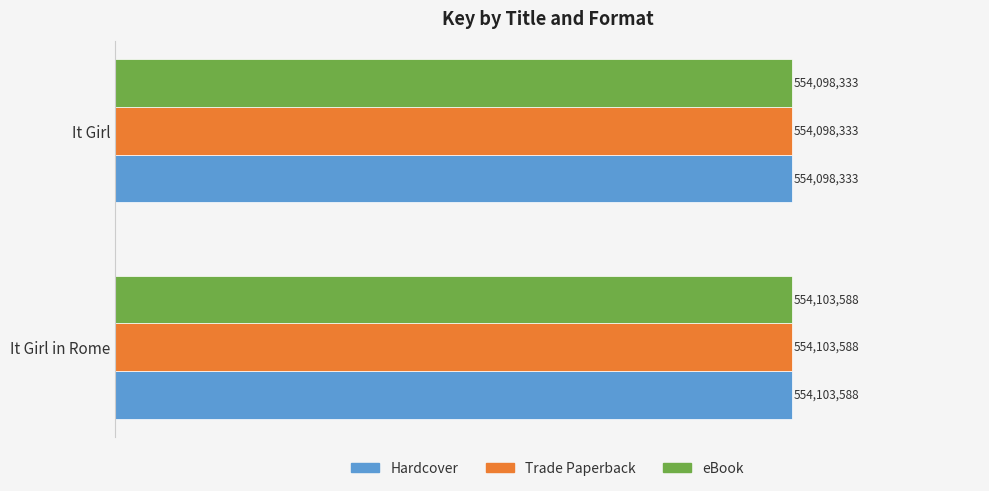

How many eBook values are between 554098333 and 554103588?

2